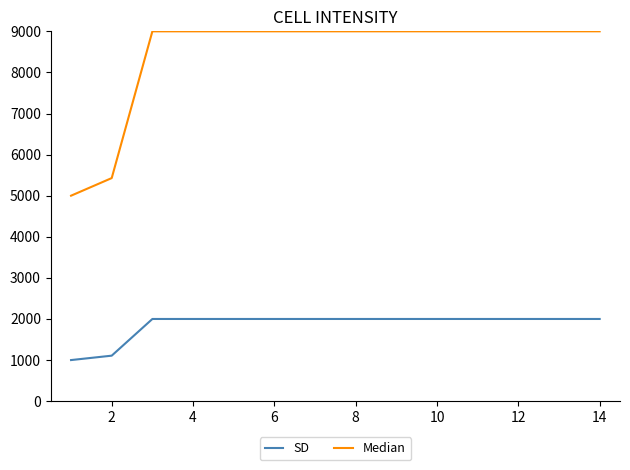

Which series has the largest total across all categories?

Median